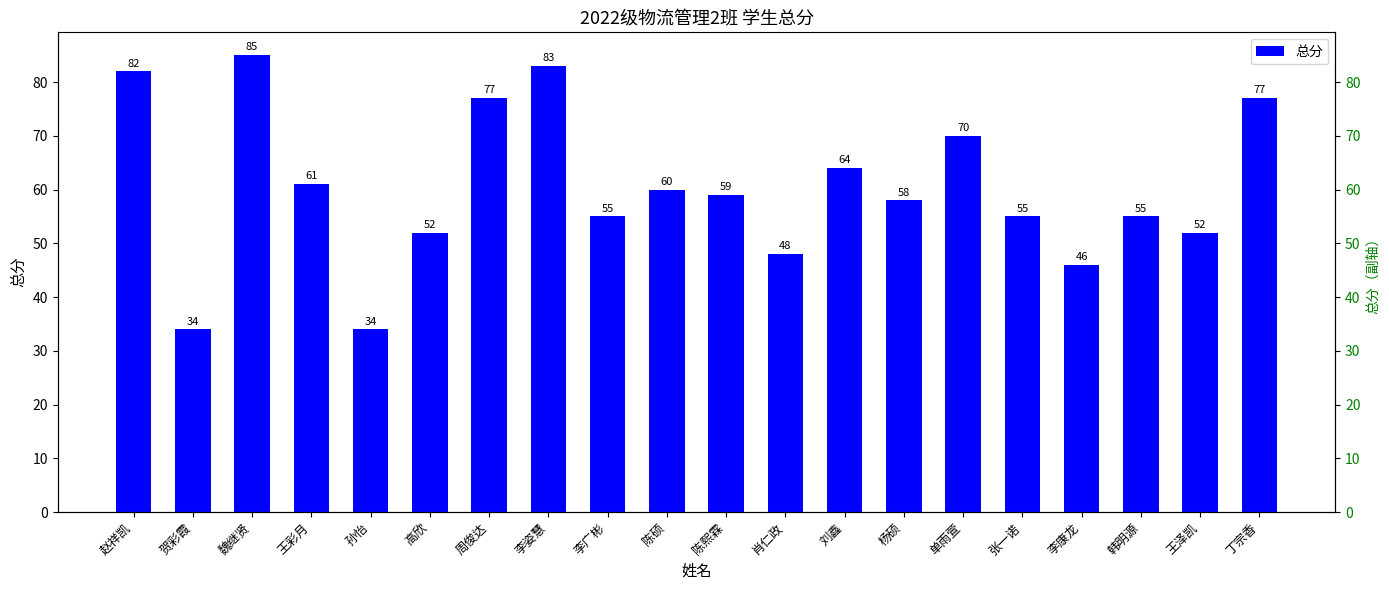

How many bars are there in total?

20